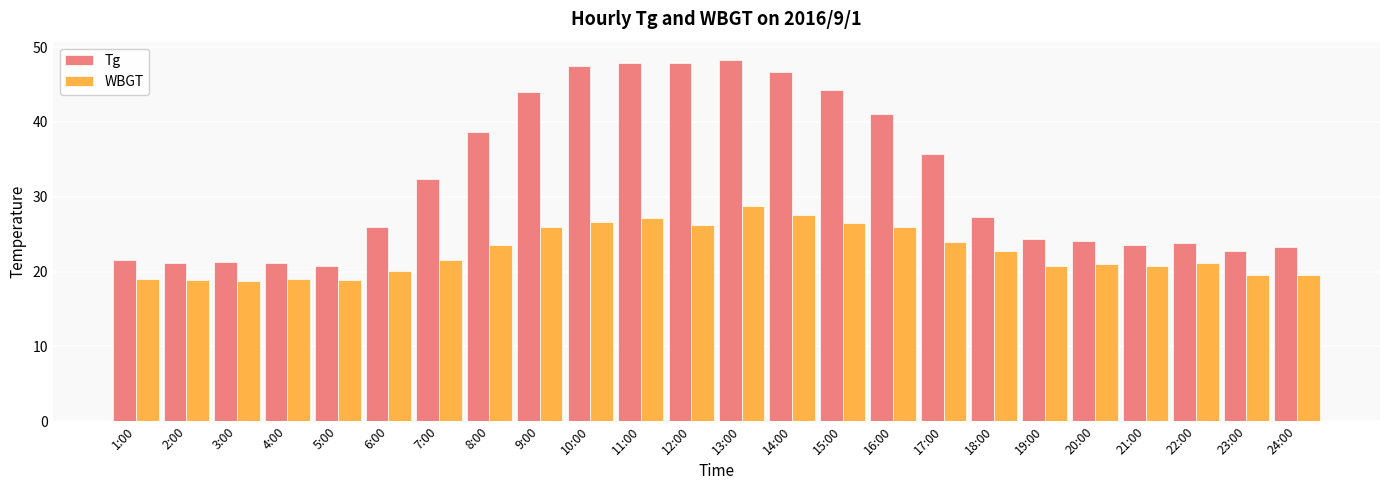

The value of Tg at 8:00 is 54.8. True or false?

False